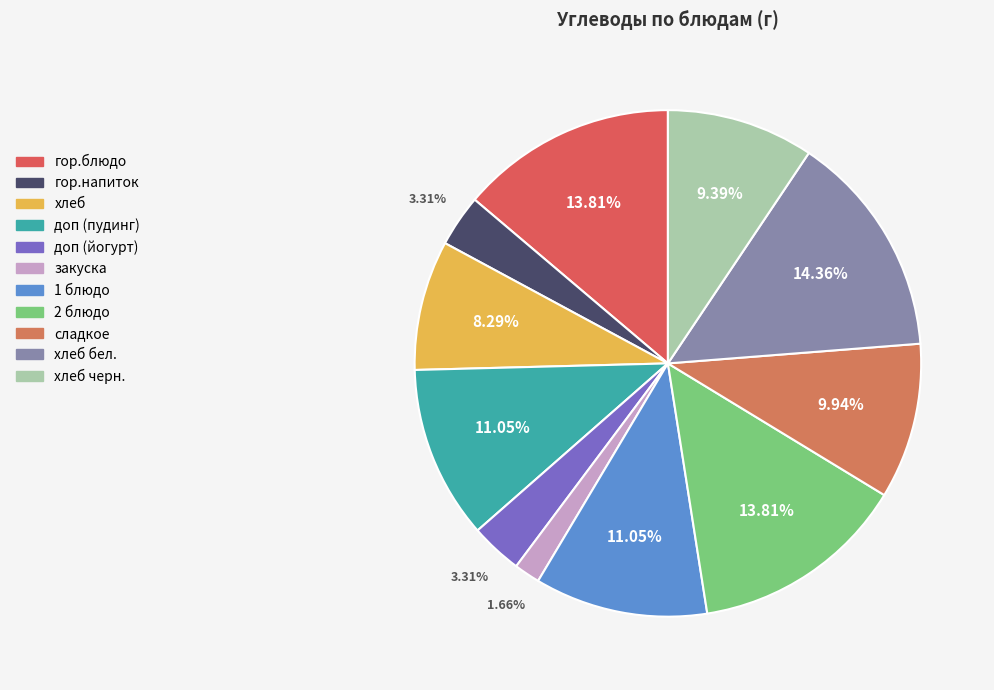

Combined, what portion of the pie is хлеб бел. and хлеб черн.?

23.8%